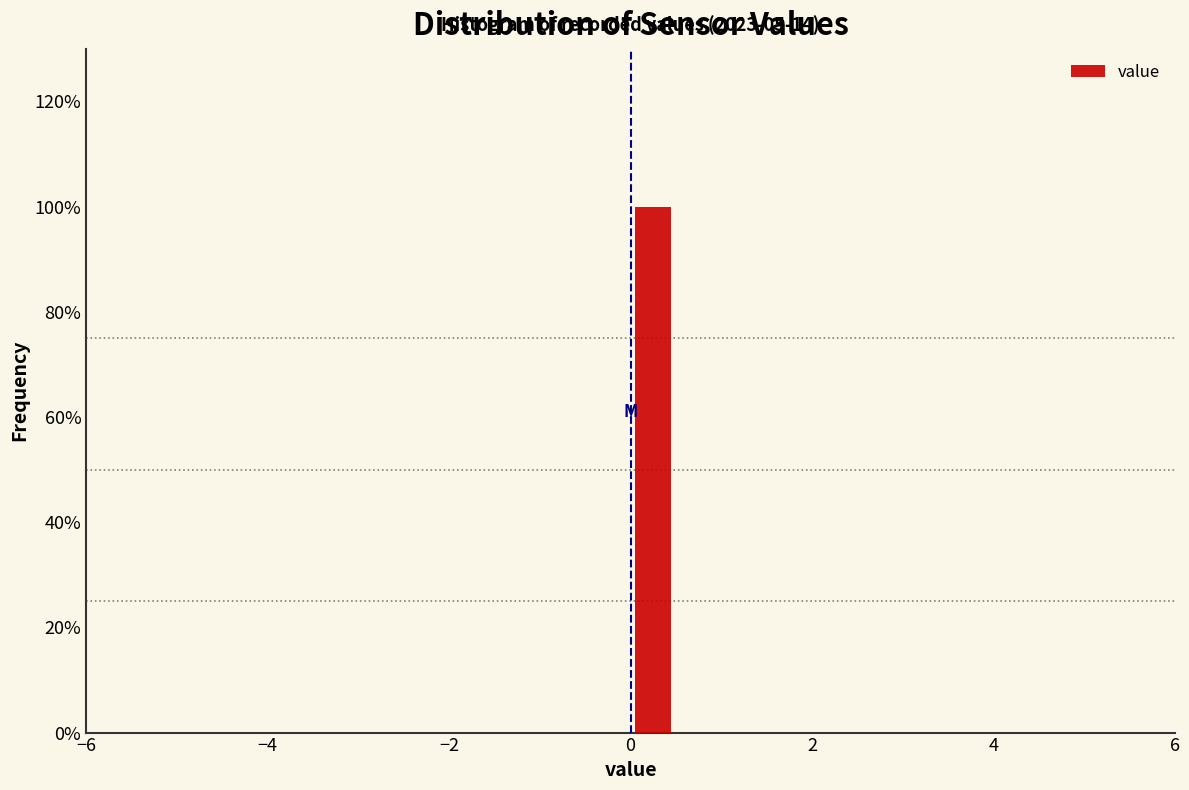

Read against the x-axis, roughly where is the centre of the tallest bar?

0.2